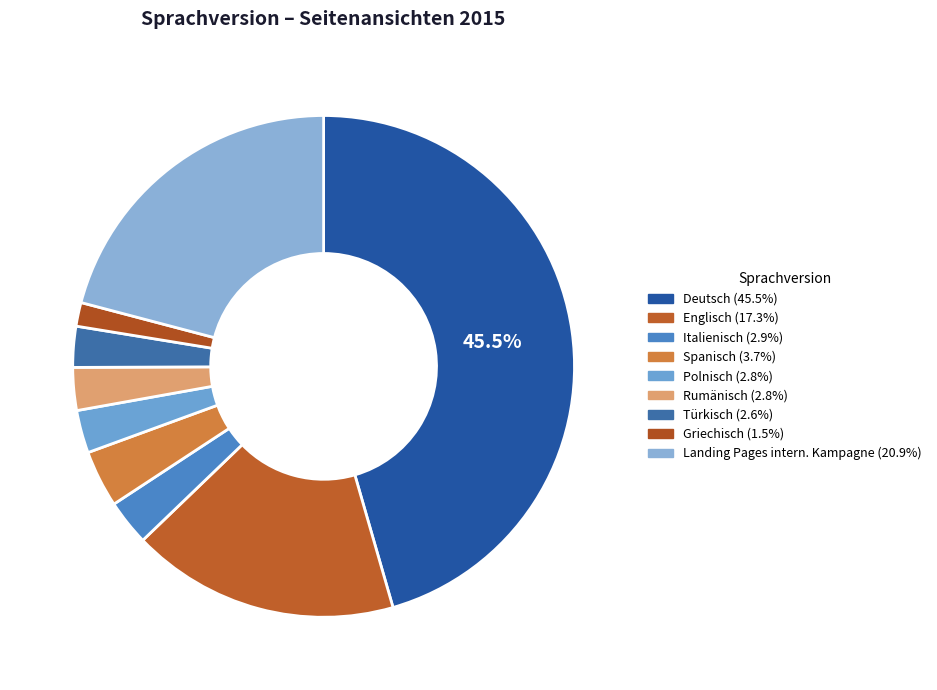

To the nearest percent, what is the combined percentage of Griechisch and Landing Pages intern. Kampagne?

22%